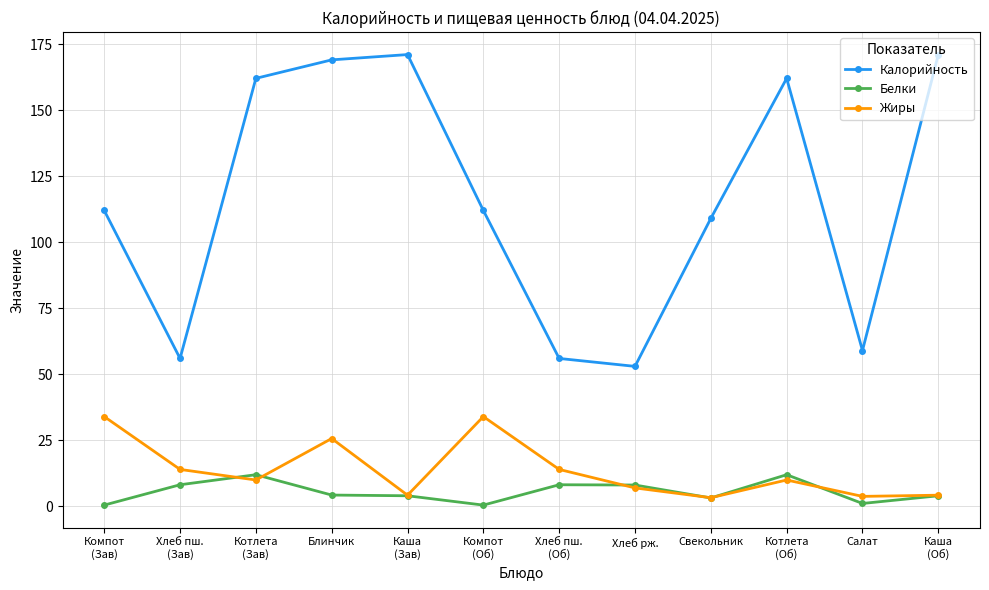

What is the sum of the Калорийность values at Компот
(Зав) and Каша
(Об)?

283.0